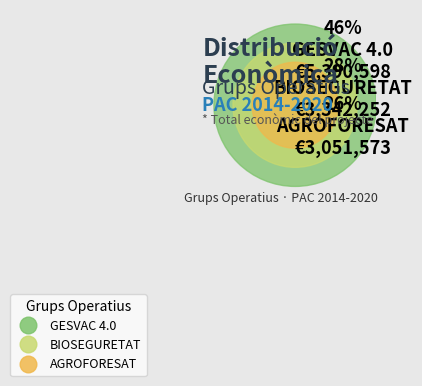

The BIOSEGURETAT slice represents 28% of the pie. True or false?

True